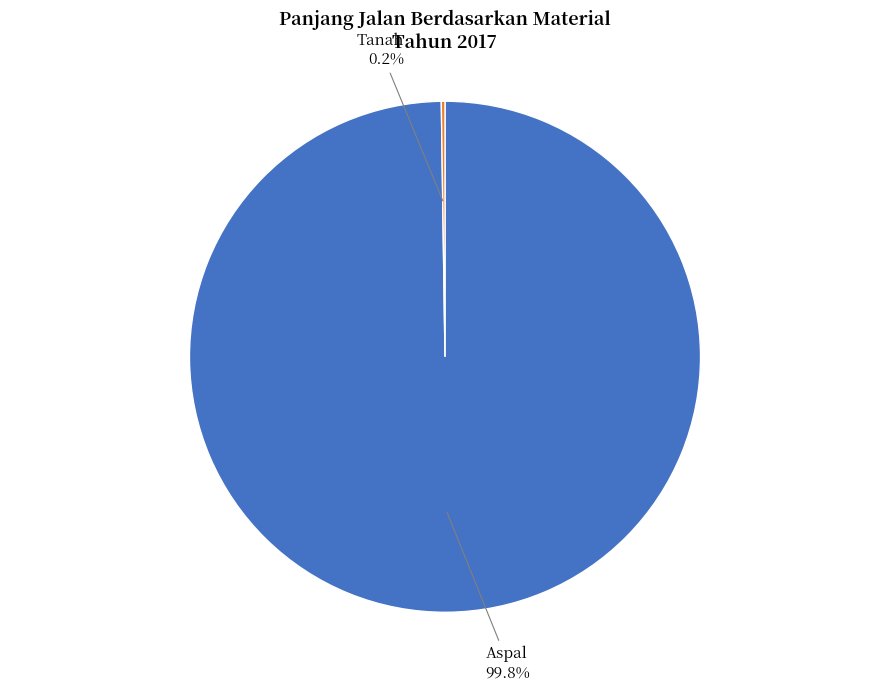

Which slice is the largest?

Aspal